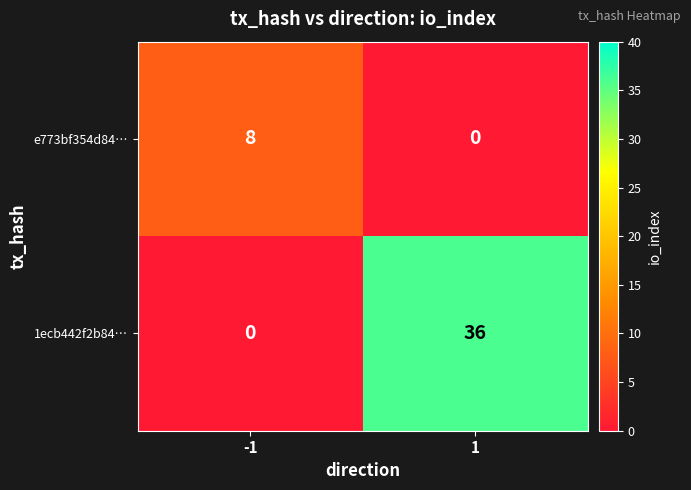

Rank the series by their average value, from highest to lowest.

1ecb442f2b84…, e773bf354d84…